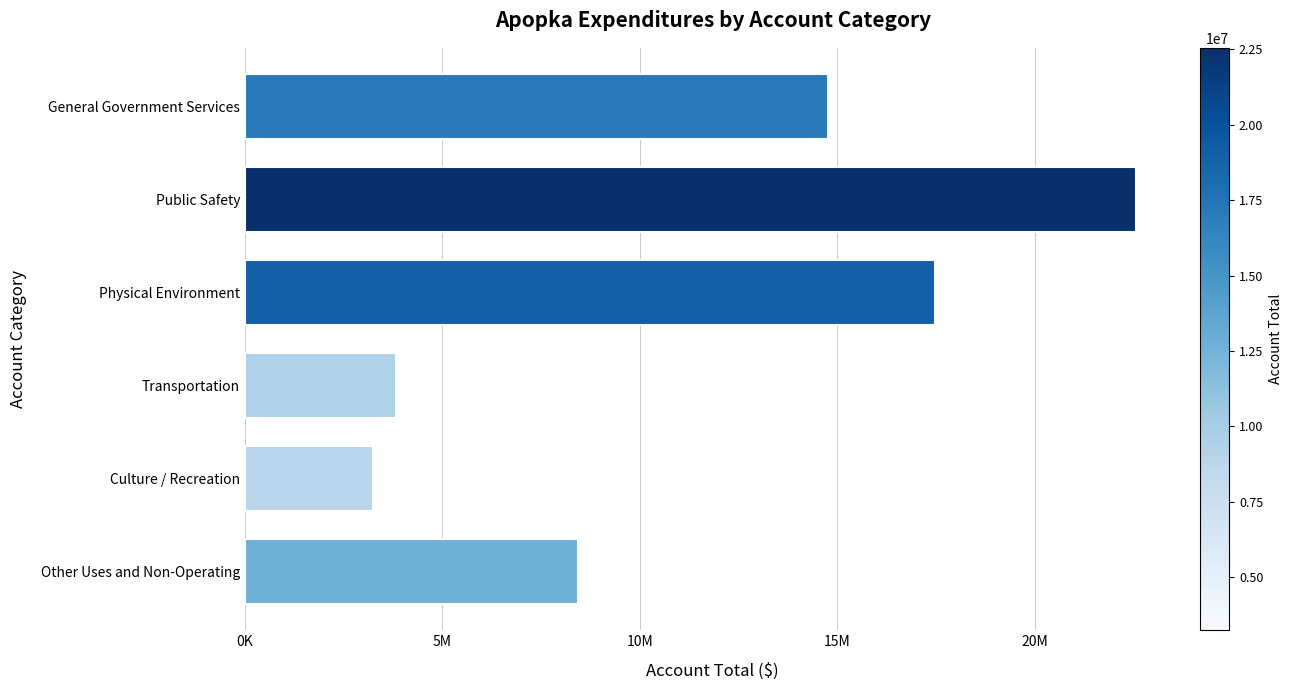

Are the bars horizontal?

Yes